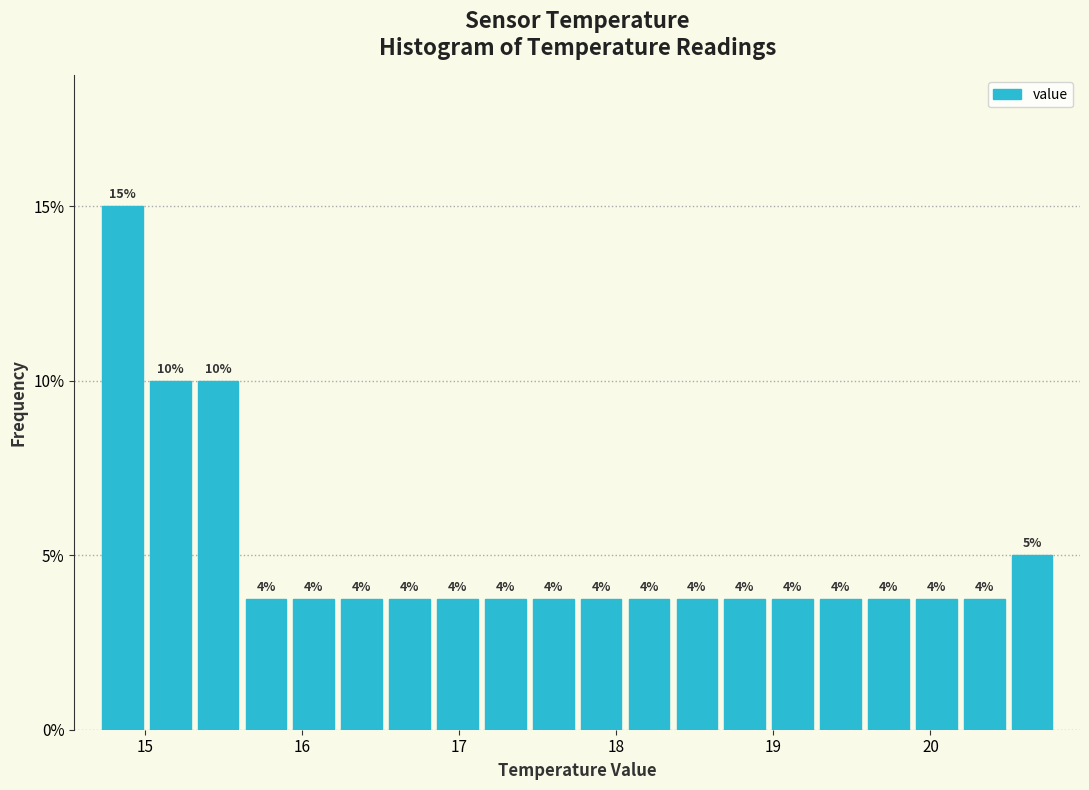

Around what value on the x-axis is the tallest bar? Give the approximate position of its centre, as read against the axis.

14.9